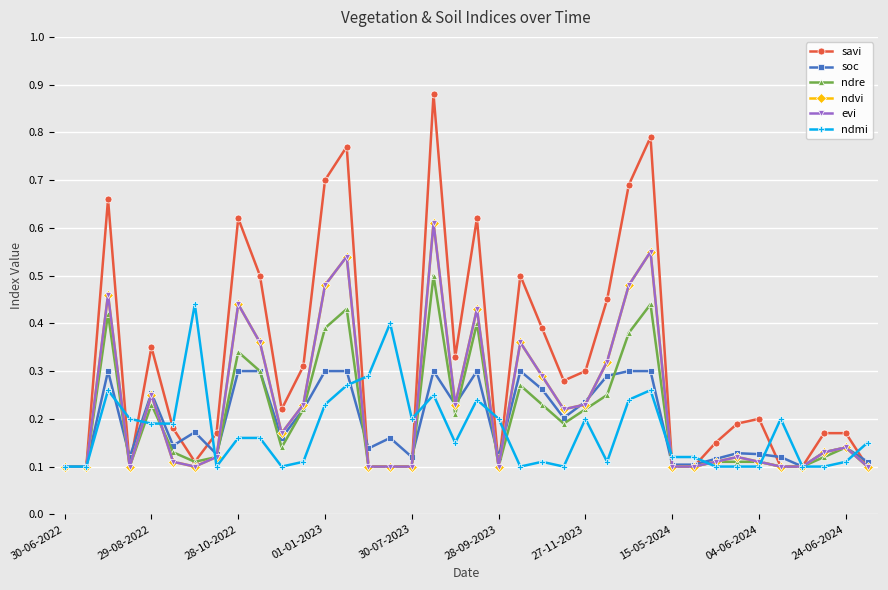

True or false: savi and soc cross at least once.

True